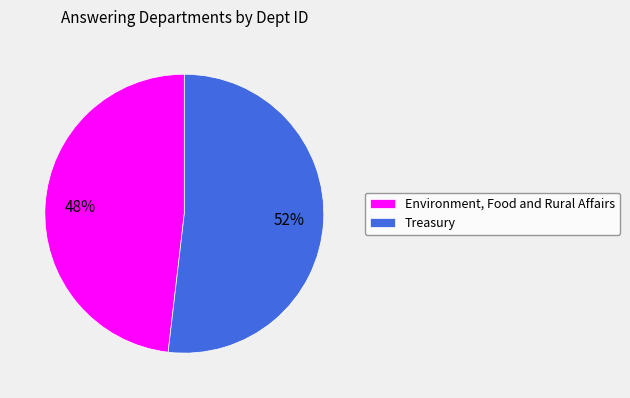

To the nearest percent, what is the difference between the Treasury and Environment, Food and Rural Affairs slice percentages?

4%